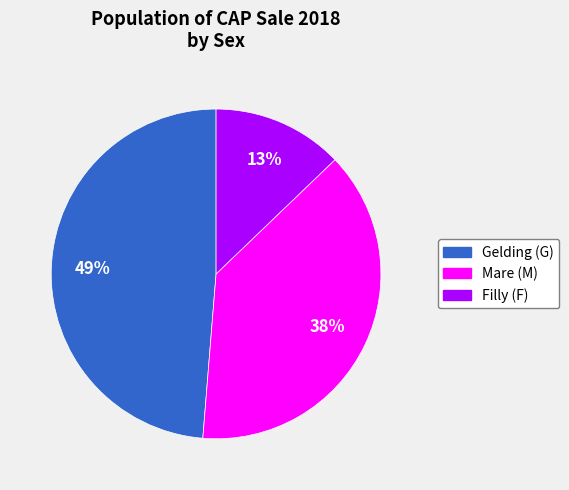

To the nearest percent, what is the difference between the largest and smallest slice percentages?

36%